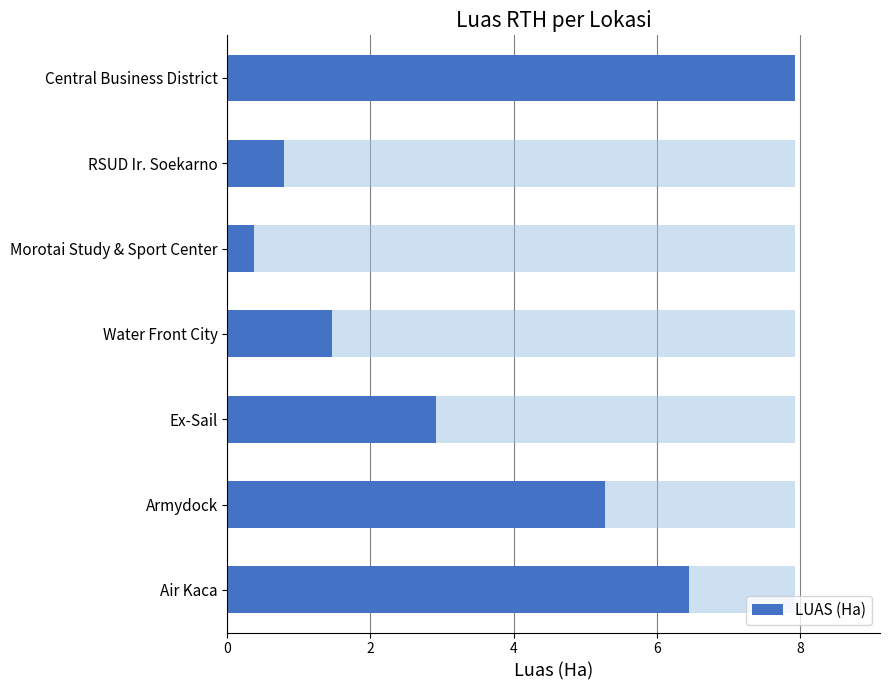

Is it true that the value at Water Front City is 0.9?

False